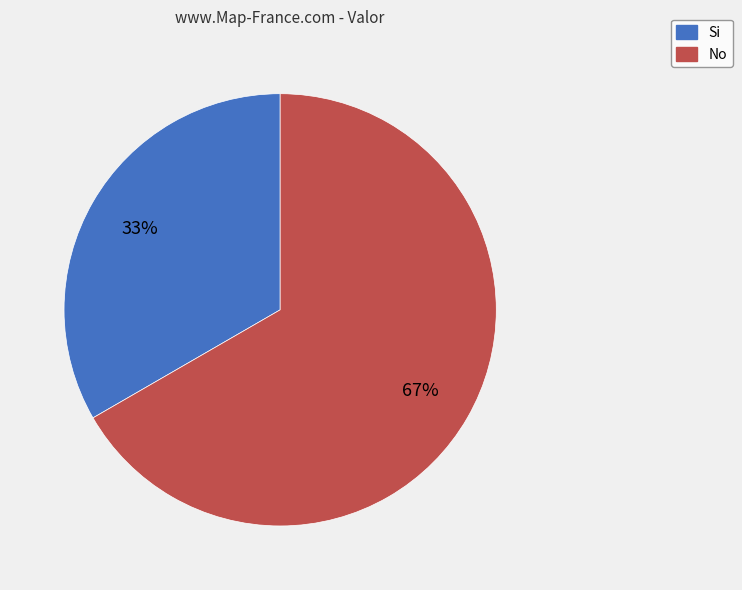

Which slice represents more than half of the pie?

No